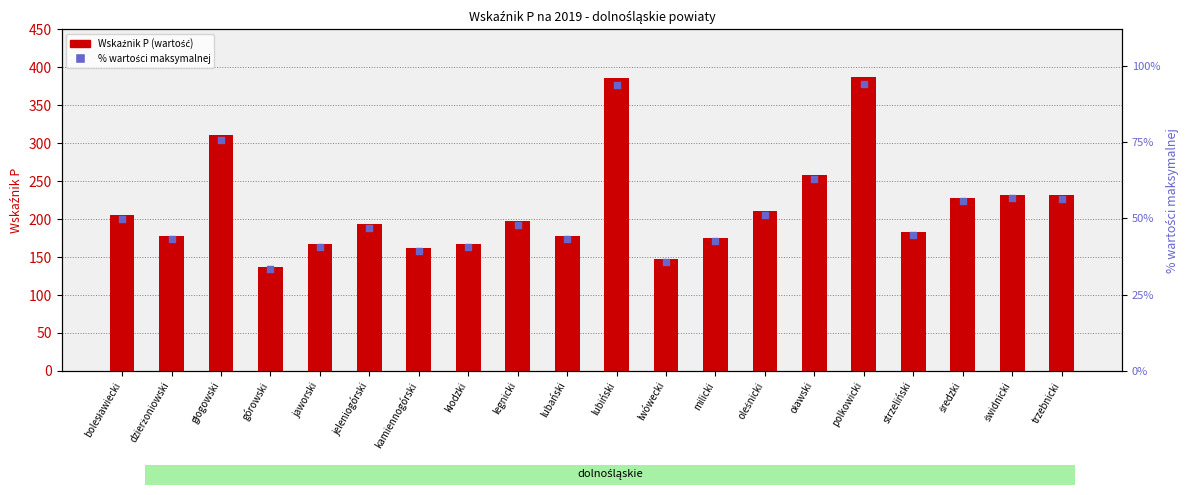

Which series contains the lowest Y value?

% max krajowego